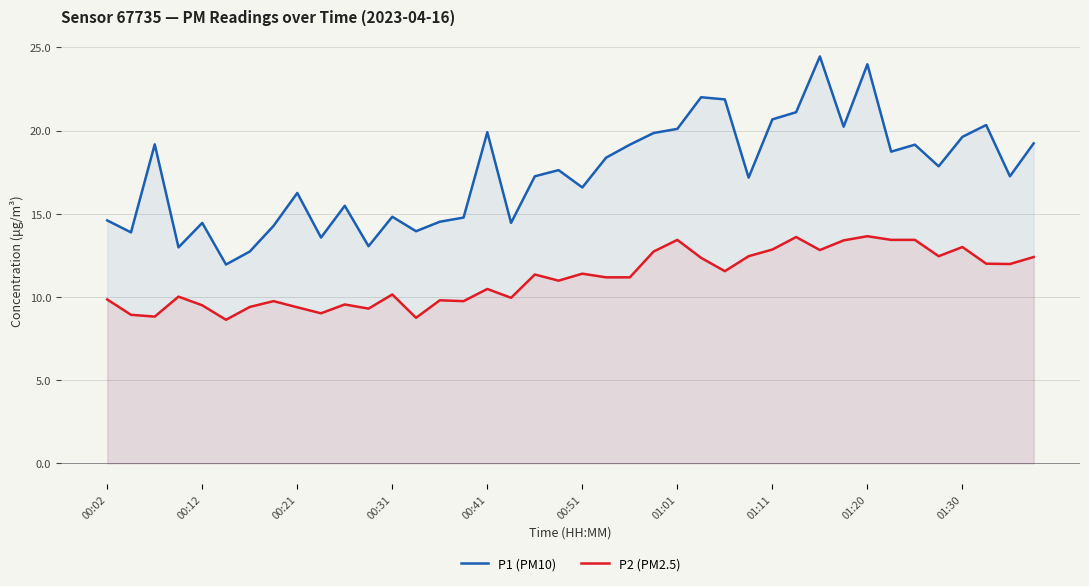

True or false: P1 (PM10) and P2 (PM2.5) intersect in this chart.

False